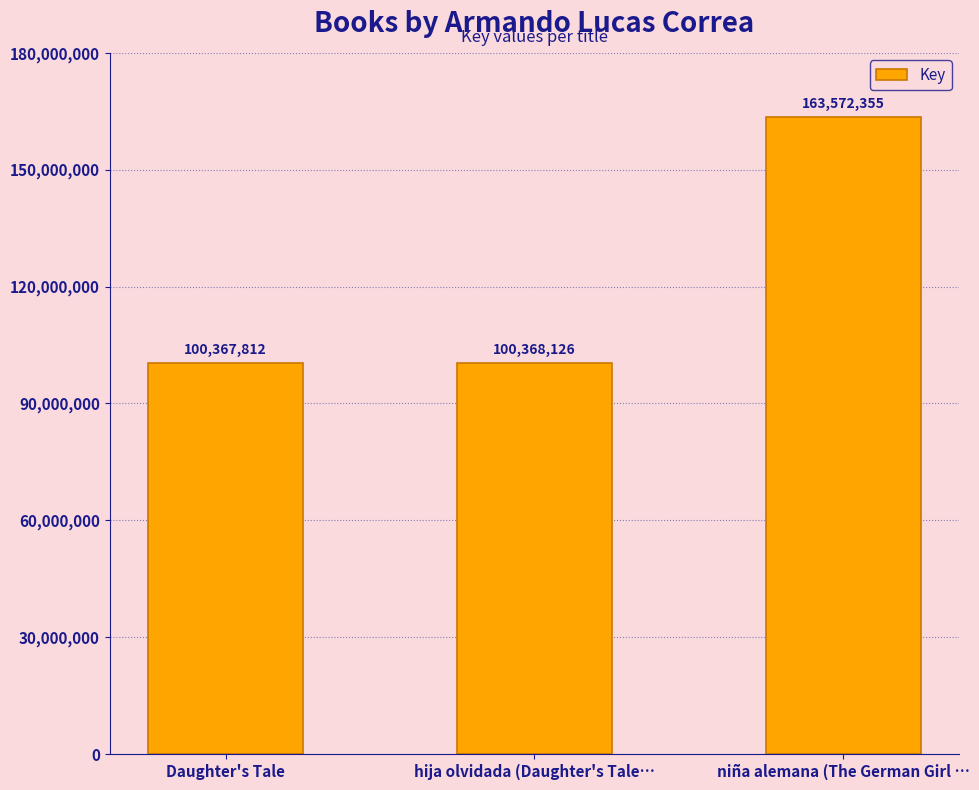

Rank the categories by value from highest to lowest.

niña alemana (The German Girl …, hija olvidada (Daughter's Tale…, Daughter's Tale